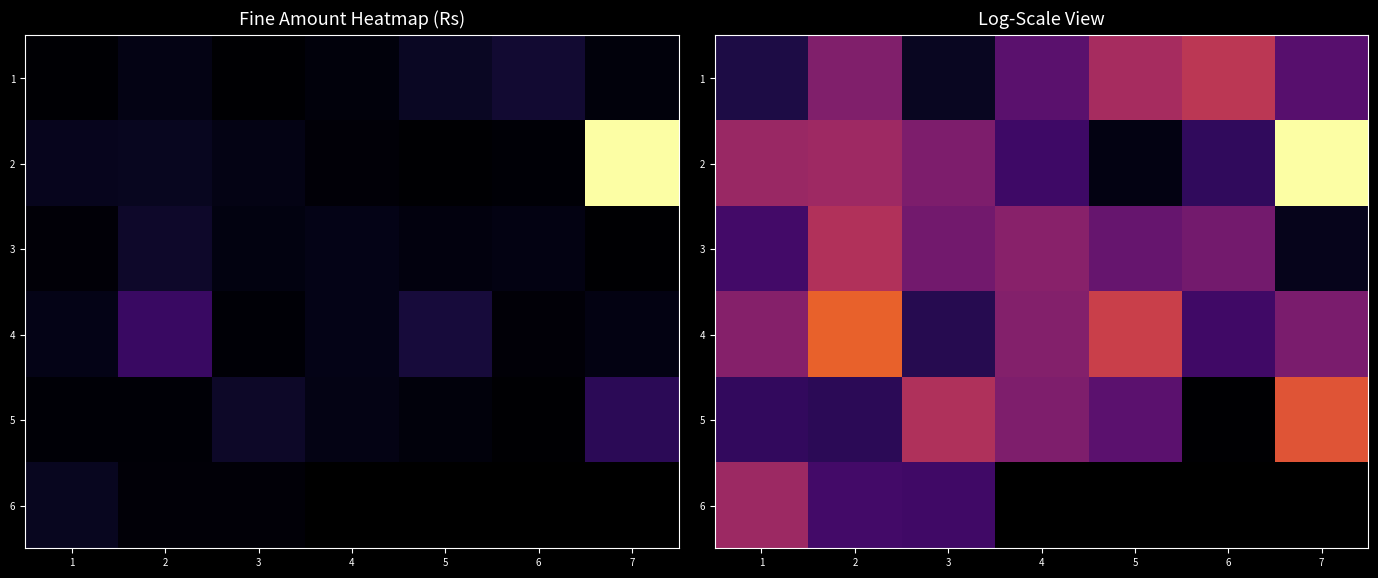

What value does the 2 series have at 2?

12.5